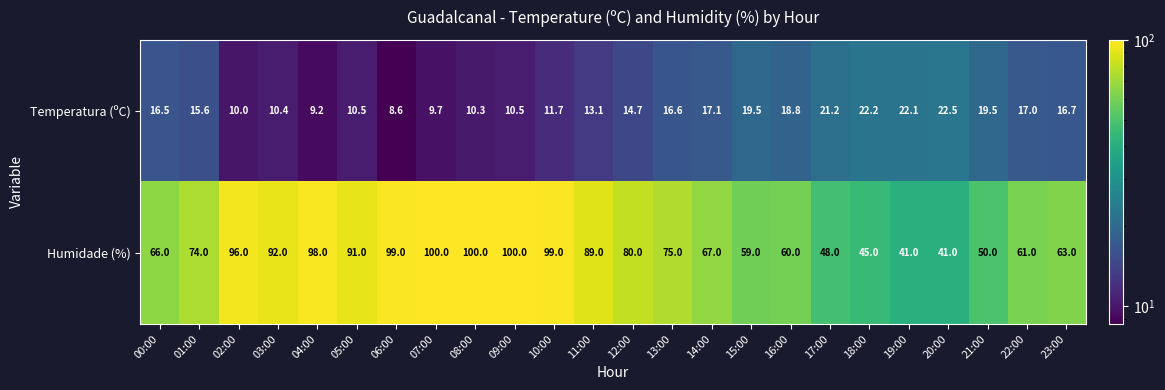

The Humidade (%) series shows 100.0 at 08:00. True or false?

True